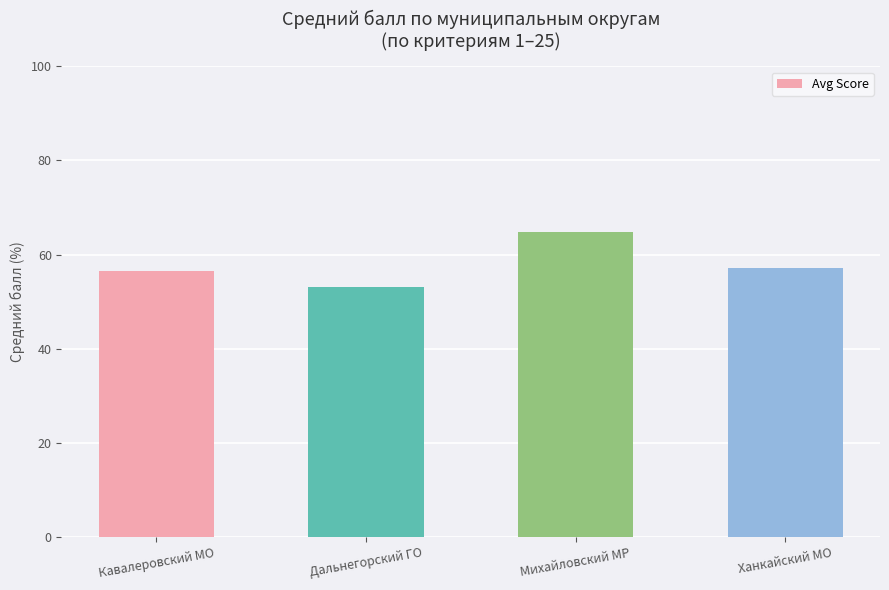

What is the change in value from Кавалеровский МО to Ханкайский МО?

+0.7